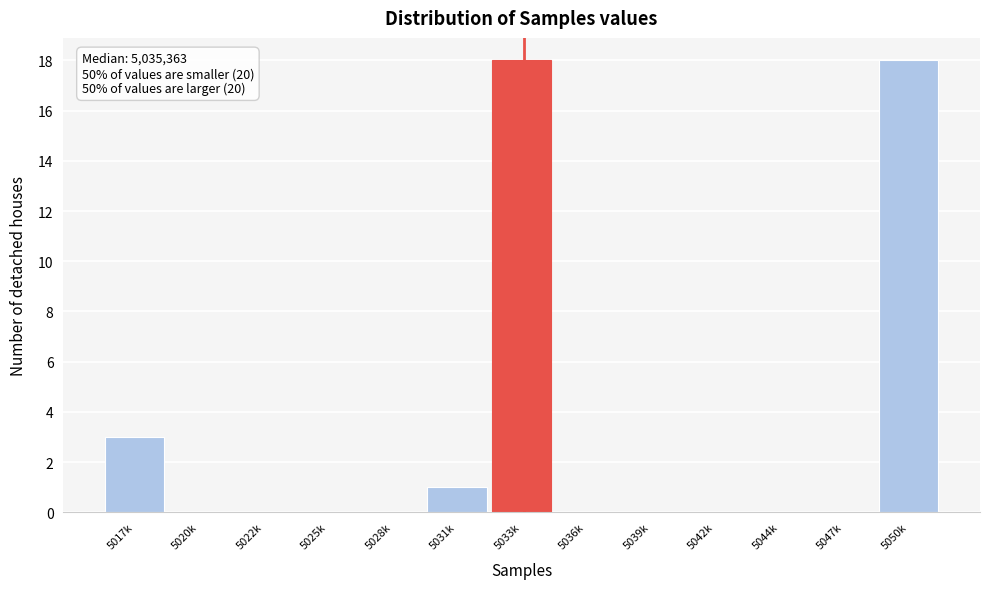

Reading left to right, extract all data points from this chart.

5017k=3	5020k=0	5022k=0	5025k=0	5028k=0	5031k=1	5033k=18	5036k=0	5039k=0	5042k=0	5044k=0	5047k=0	5050k=18